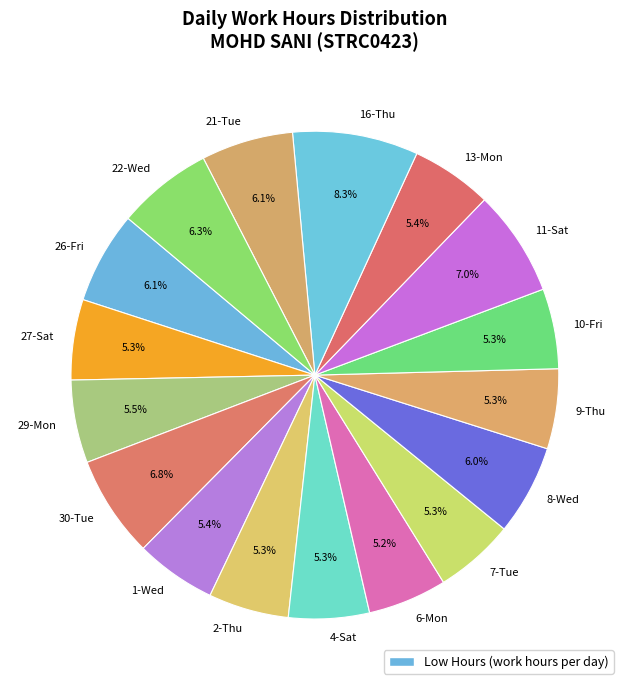

Between 8-Wed and 6-Mon, which is larger?

8-Wed